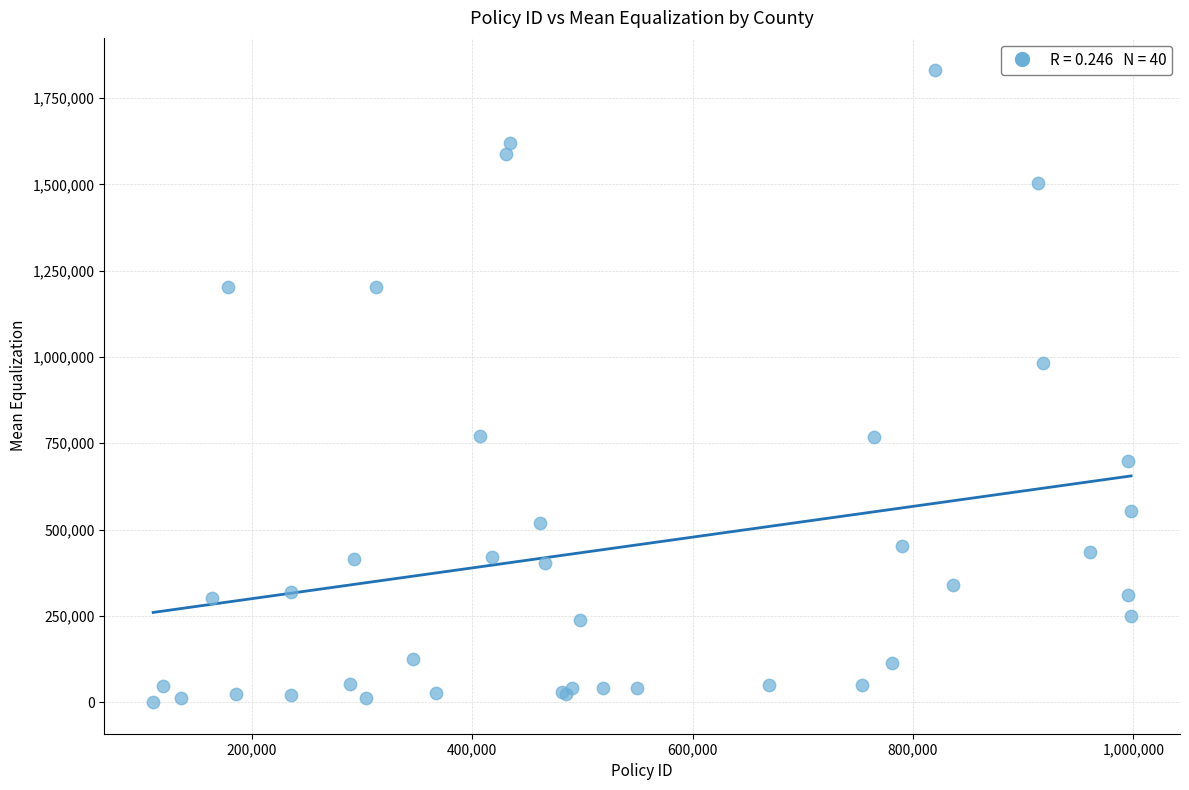

What Y value in the scatter plot is closest to 916284?

981802.8